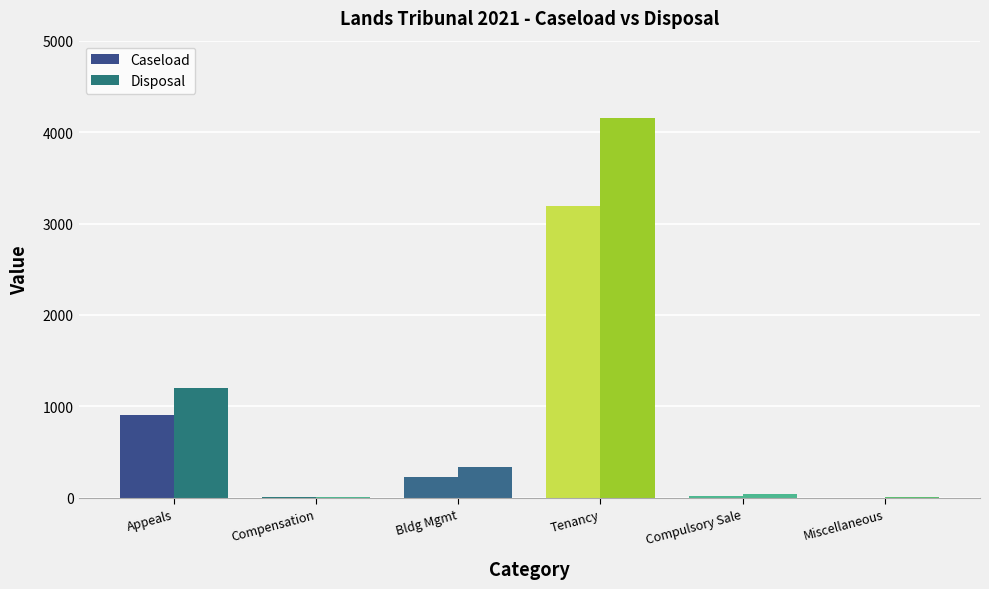

What is the label of the 5th bar from the left?

Compulsory Sale